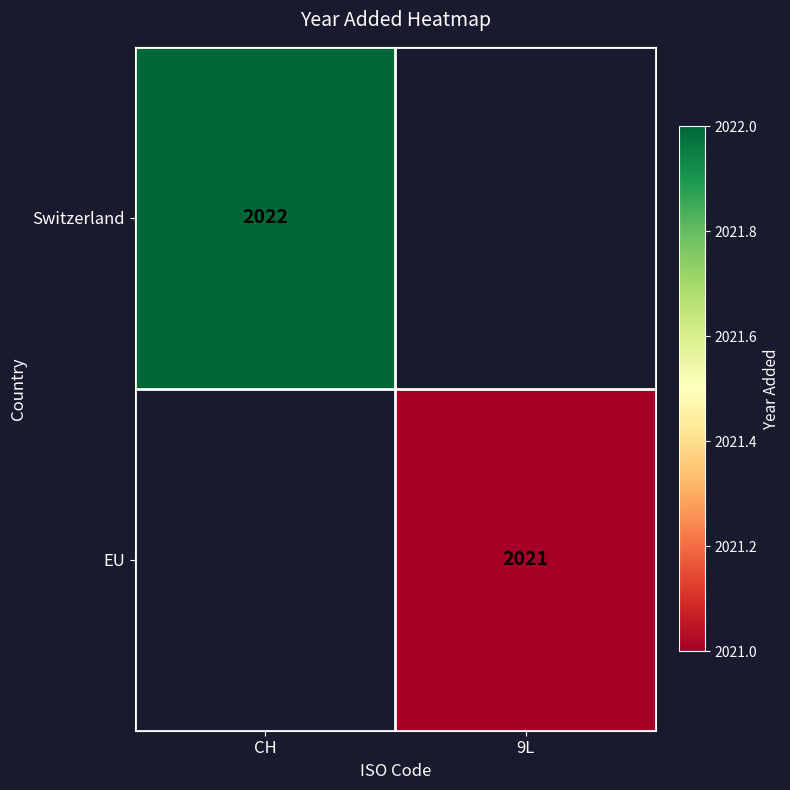

True or false: EU has a value of 668.9 at 9L.

False